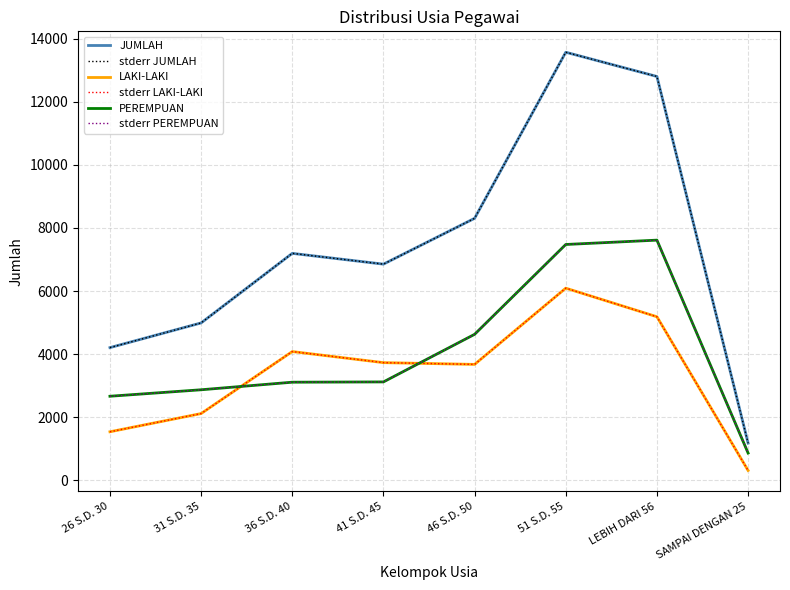

Does the chart have visible grid lines?

Yes